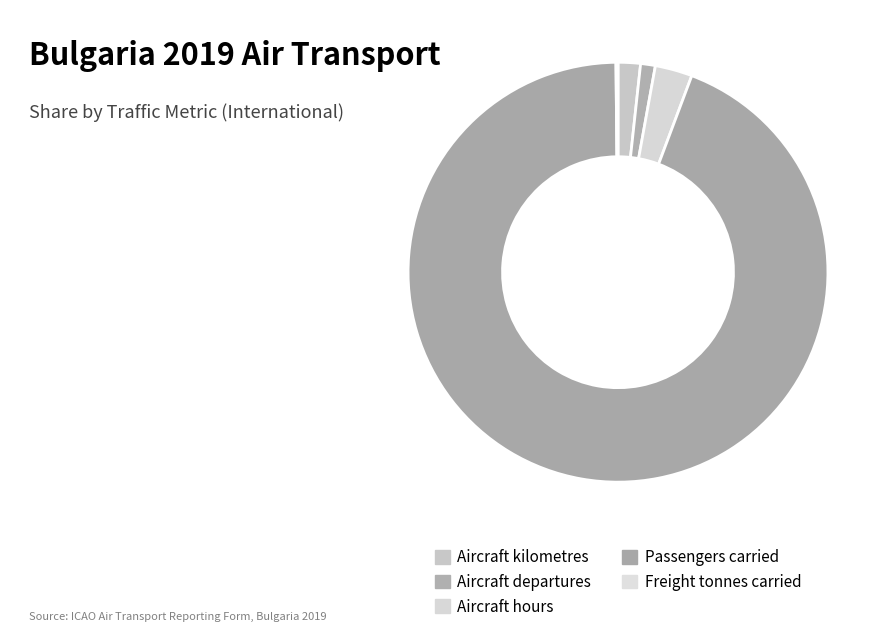

How many segments does this pie chart have?

5